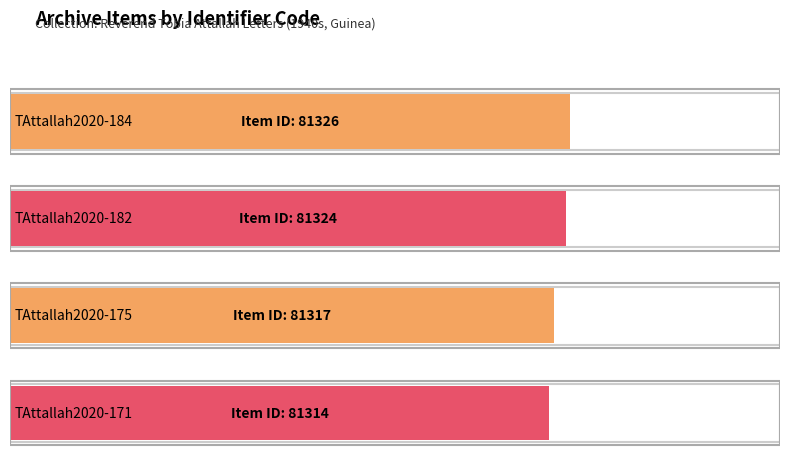

What value does the data have at TAttallah2020-184?

81326